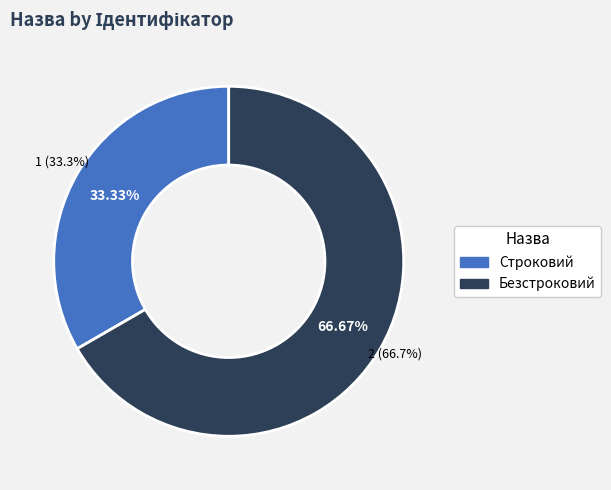

What portion of the pie excludes Безстроковий?

33.3%